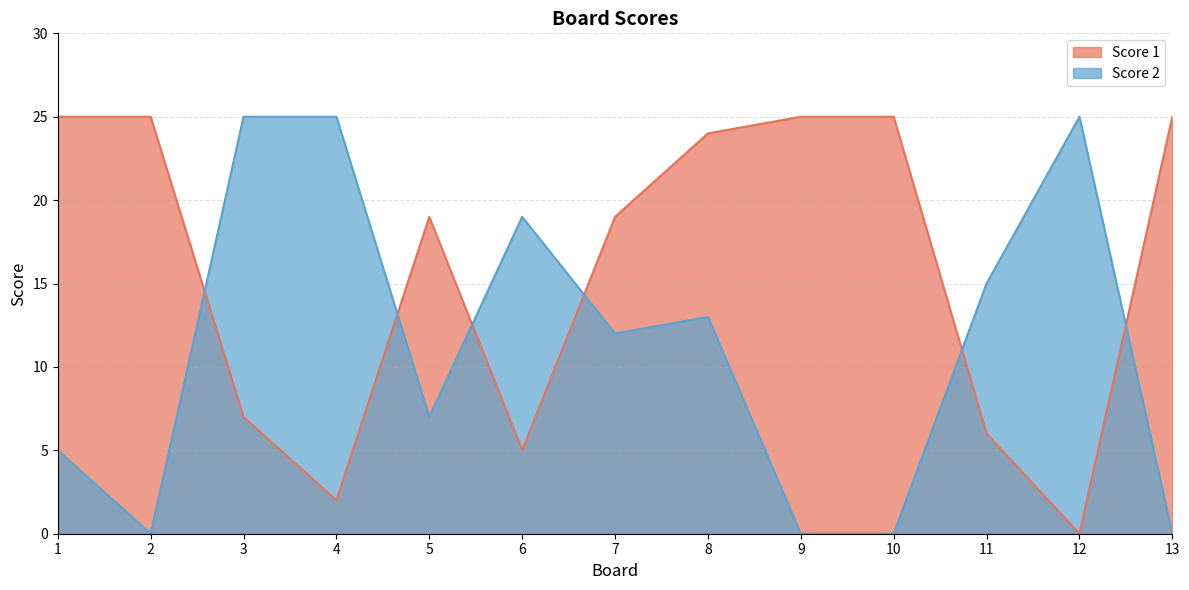

At which label does Score 1 reach its minimum?

12